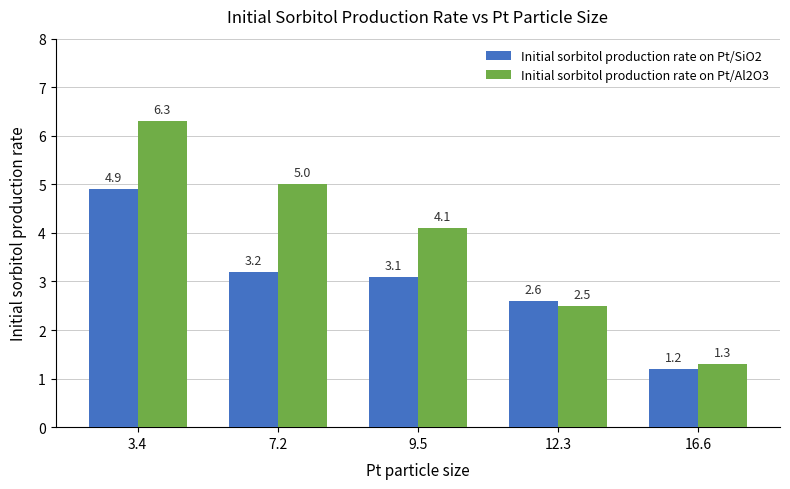

Which category has the highest value in the Initial sorbitol production rate on Pt/SiO2 series?

3.4